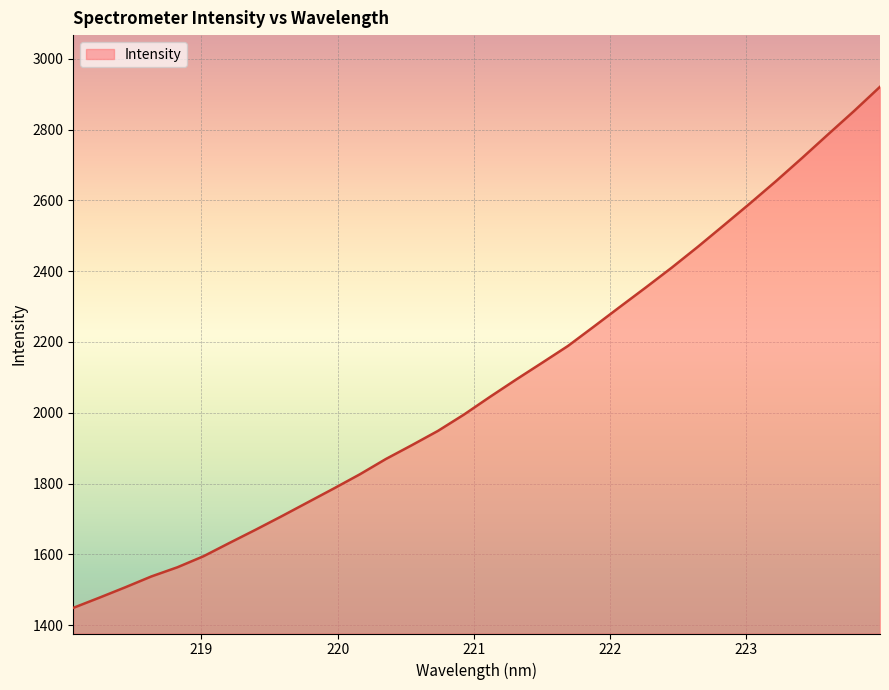

What is the difference between the maximum and minimum values?

1472.3